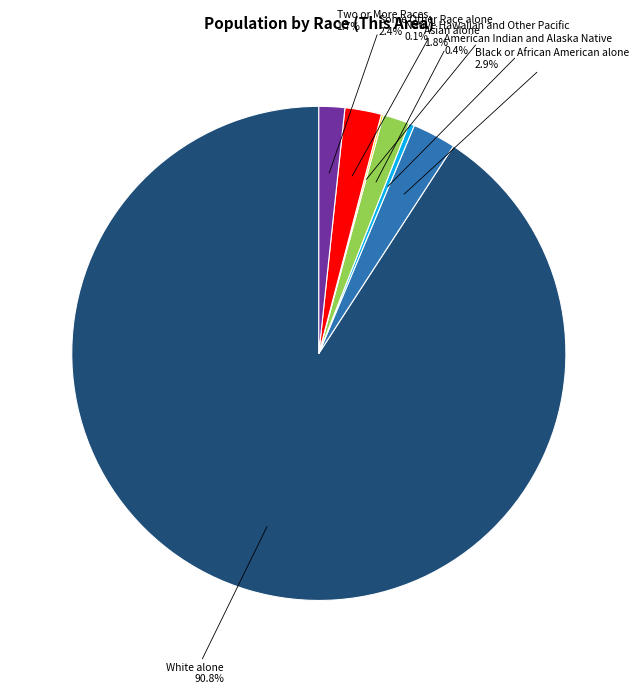

What is the largest slice in the pie chart?

White alone